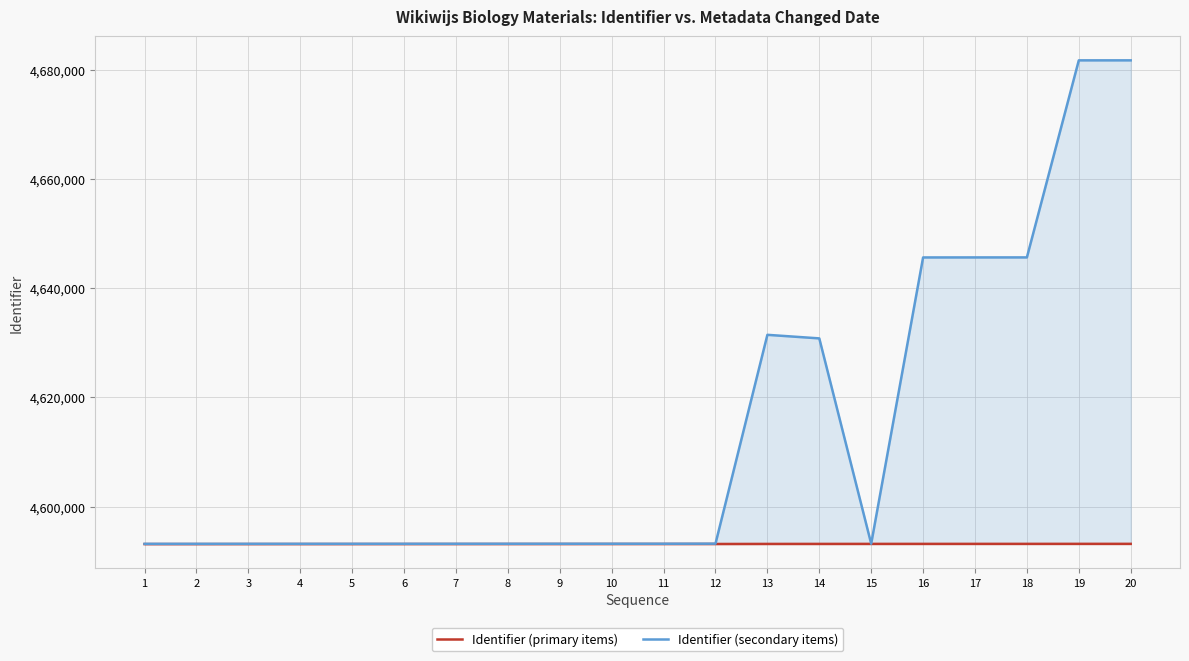

What are all the series names shown in the legend?

Identifier (primary items), Identifier (secondary items)